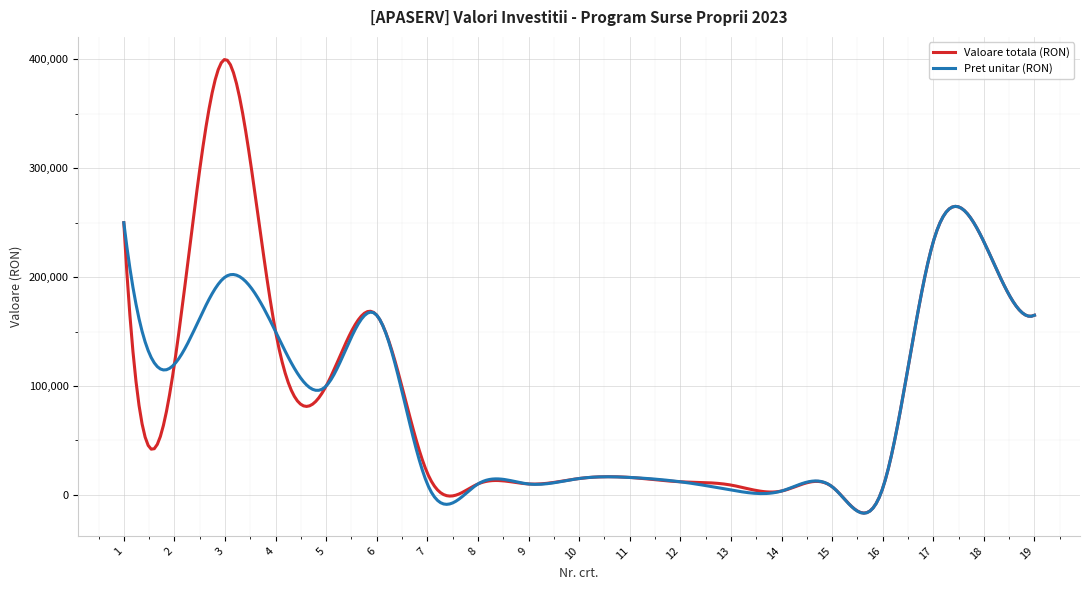

What is the maximum value shown in the chart?

399829.4